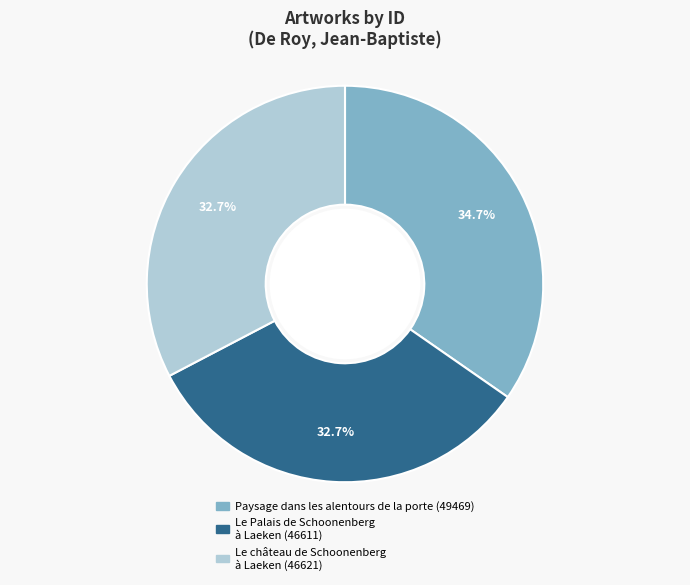

To the nearest percent, what percentage of the pie is Paysage dans les alentours de la porte?

35%